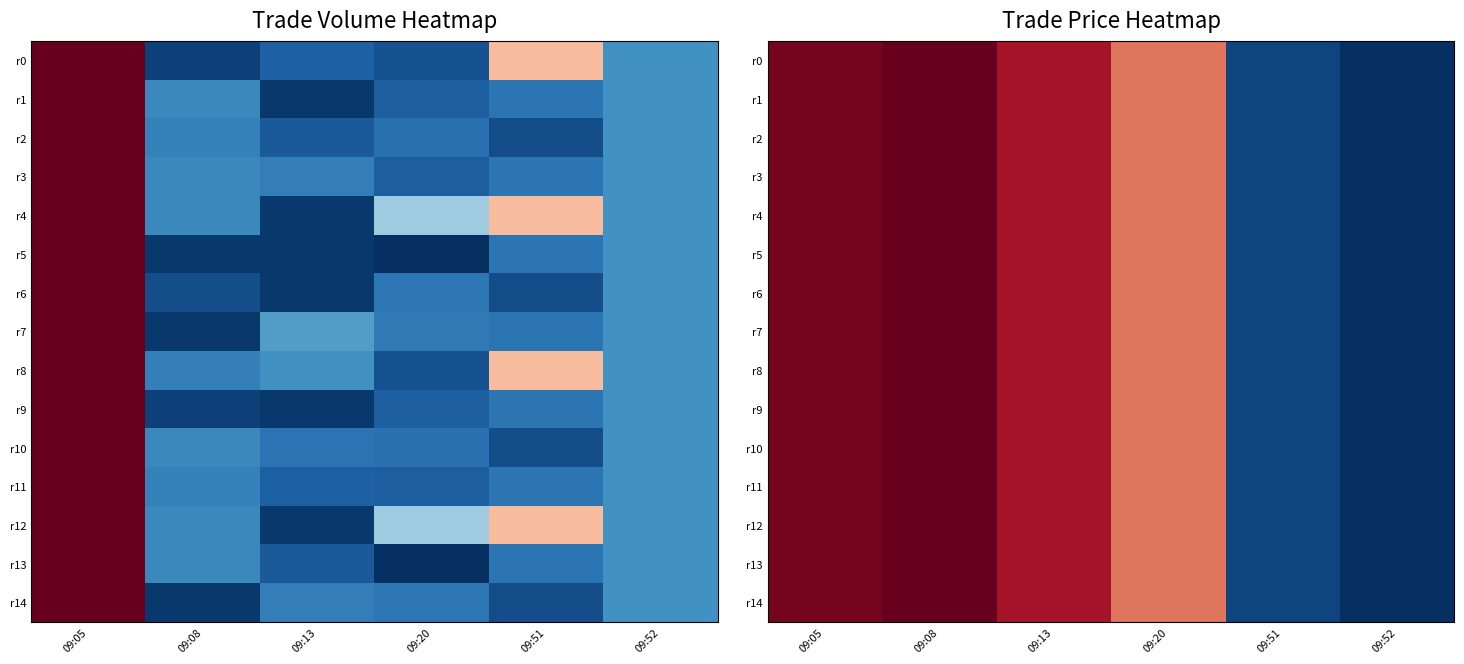

Count the number of data series in this chart.

15